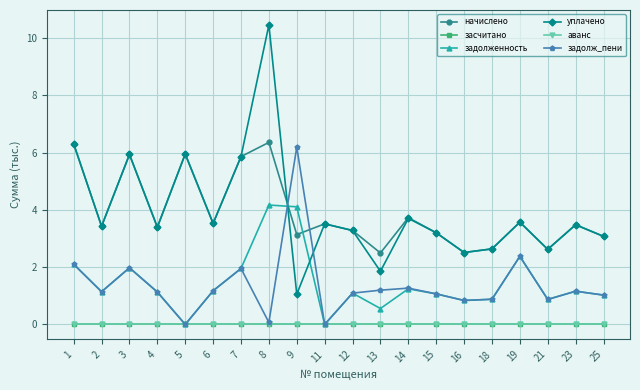

Which series has the largest total across all categories?

уплачено